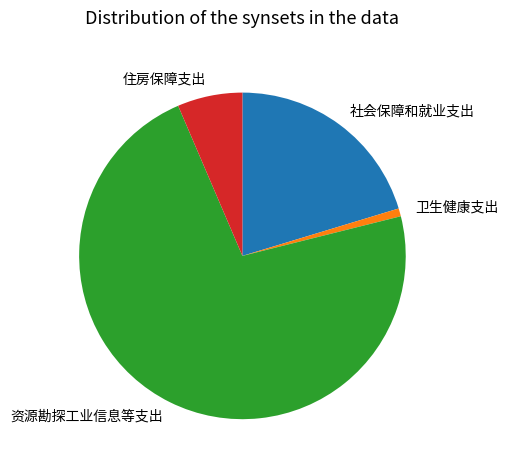

Rank the categories by value from lowest to highest.

卫生健康支出, 住房保障支出, 社会保障和就业支出, 资源勘探工业信息等支出